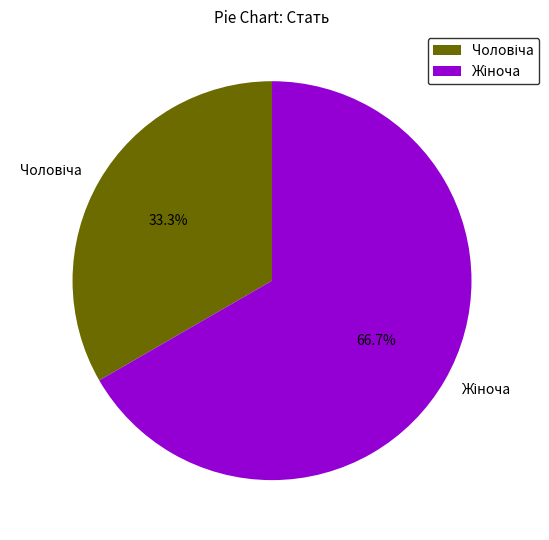

Does any single category account for the majority?

Yes